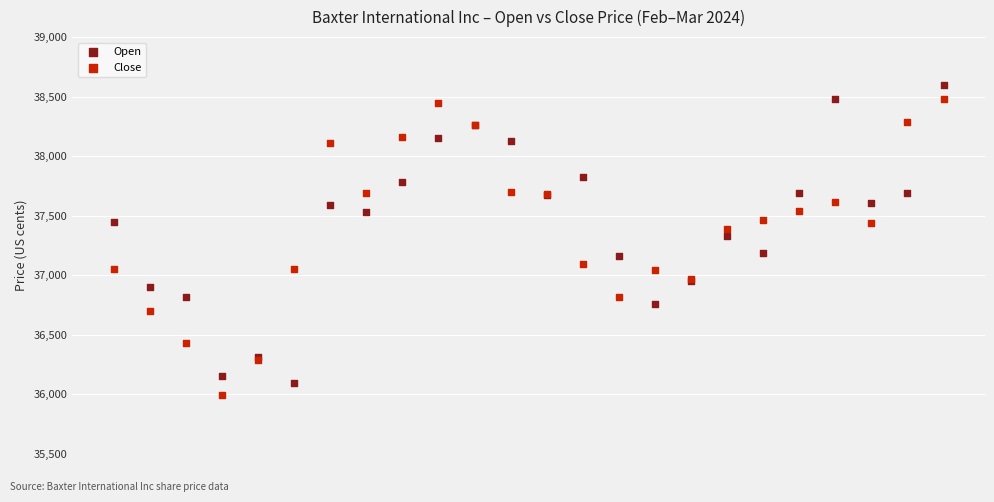

What are all the series names shown in the legend?

Open, Close